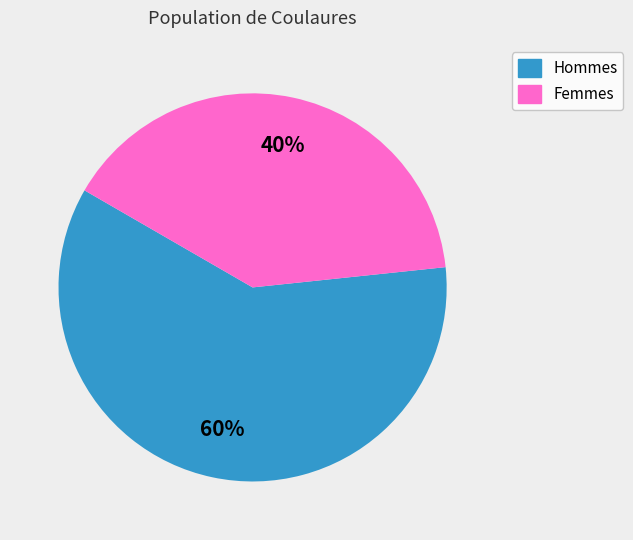

Is there a majority slice in this chart?

Yes